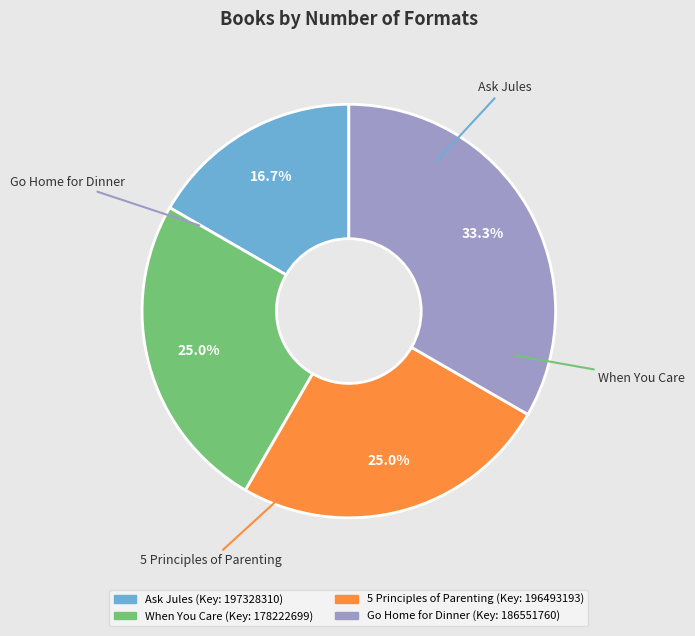

Is it true that Ask Jules is 3% of the pie?

False